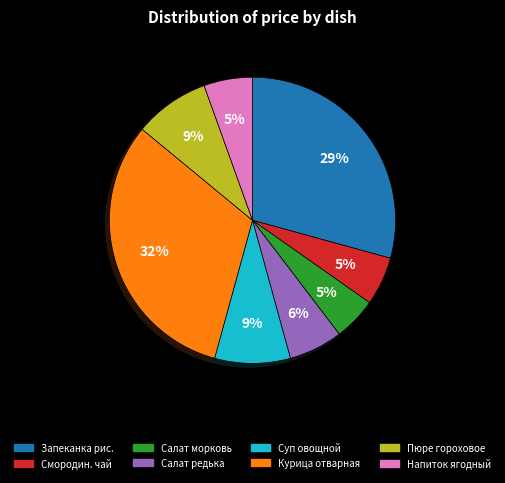

Is there a majority slice in this chart?

No